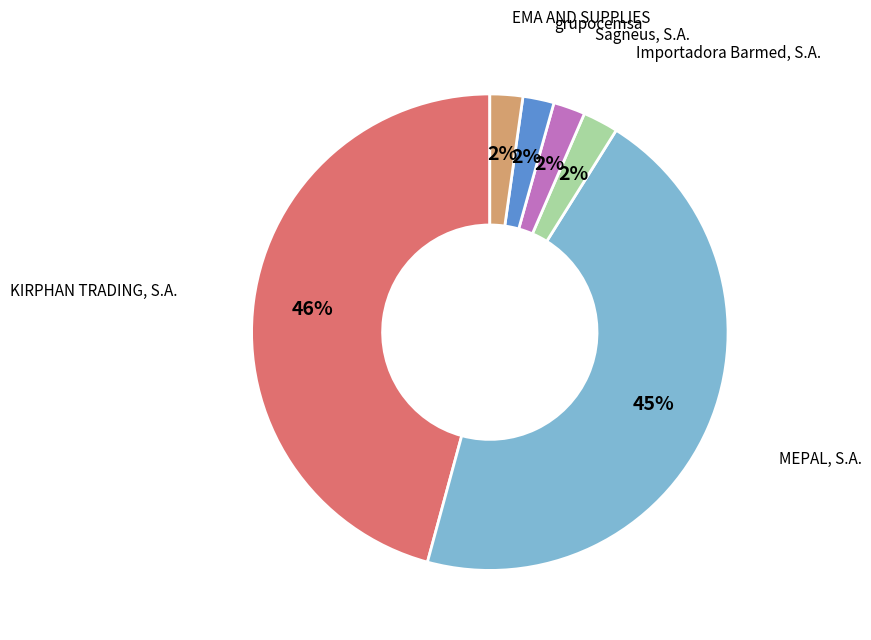

Count the number of slices in the pie.

6